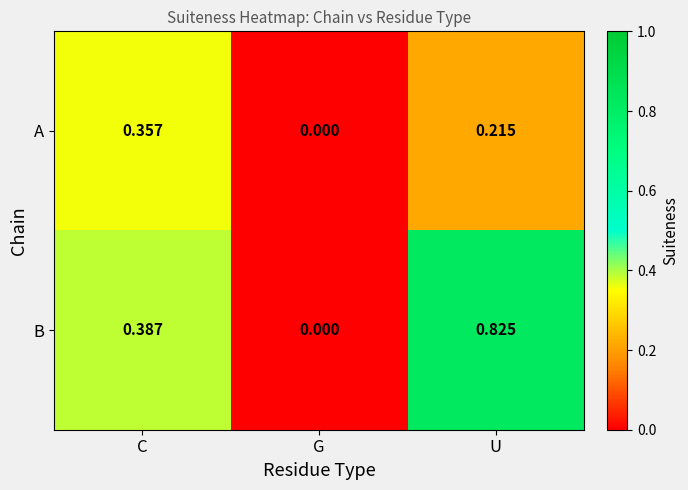

Which category has the highest value in the A series?

C